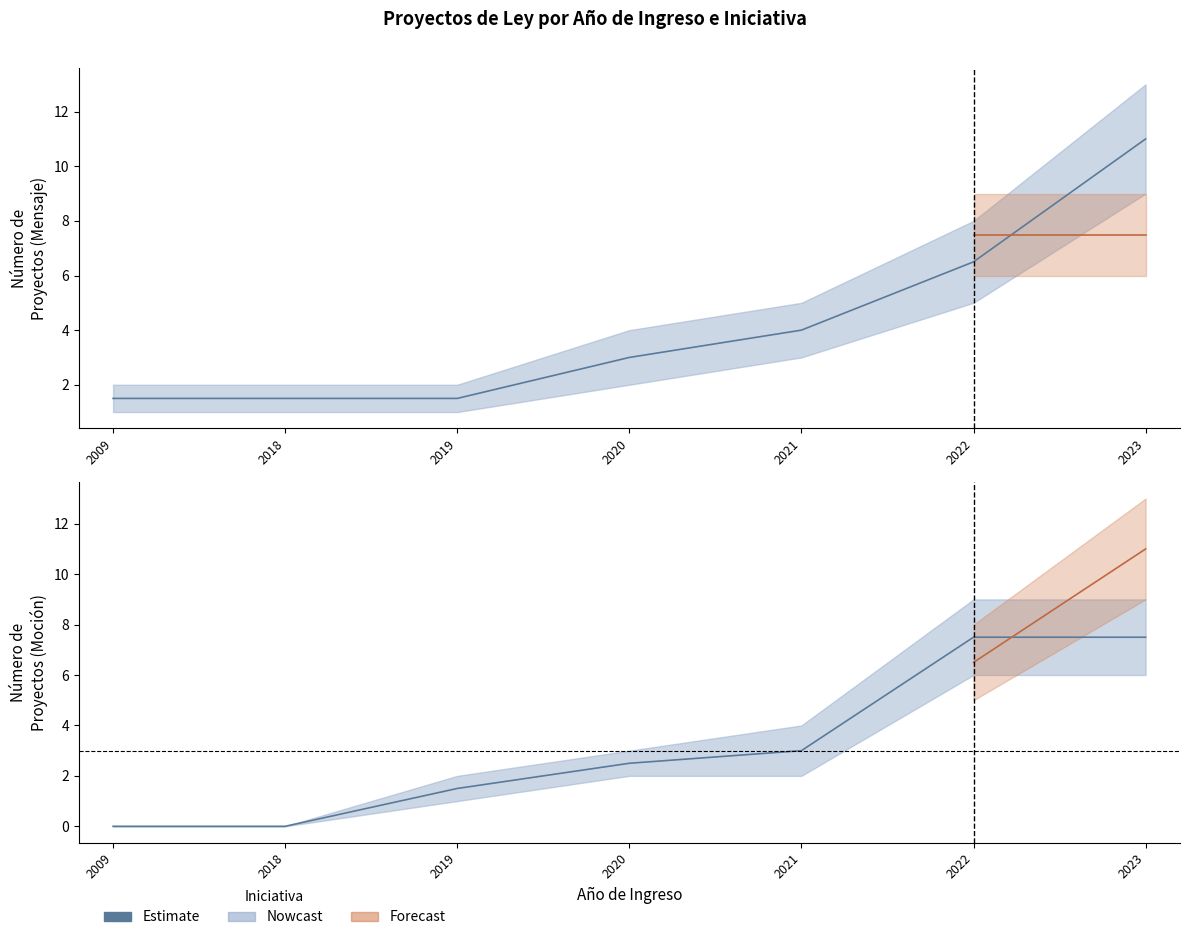

What is the difference between the values at 2019 and 2020?

1.0